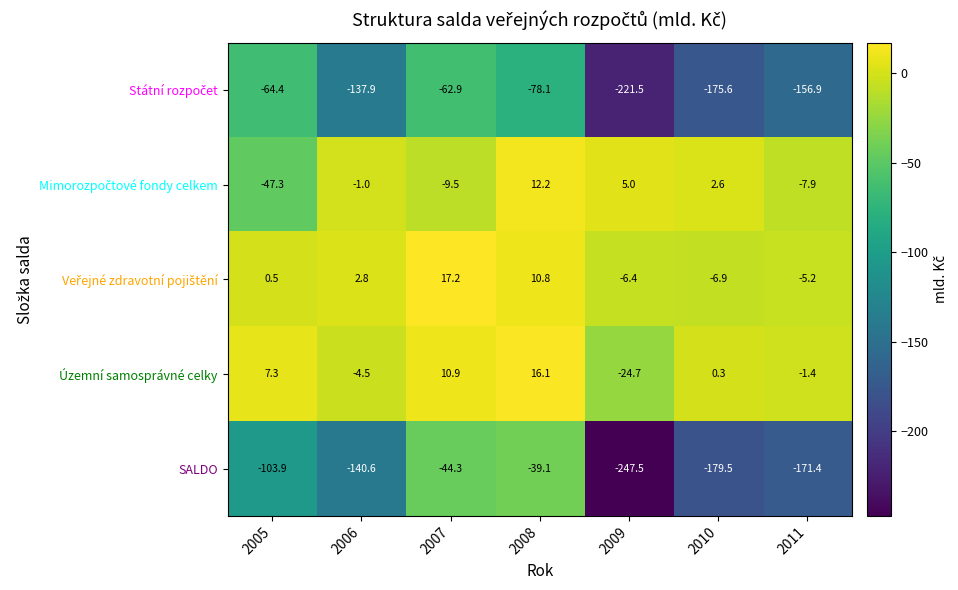

What is the greatest value displayed?

17.2